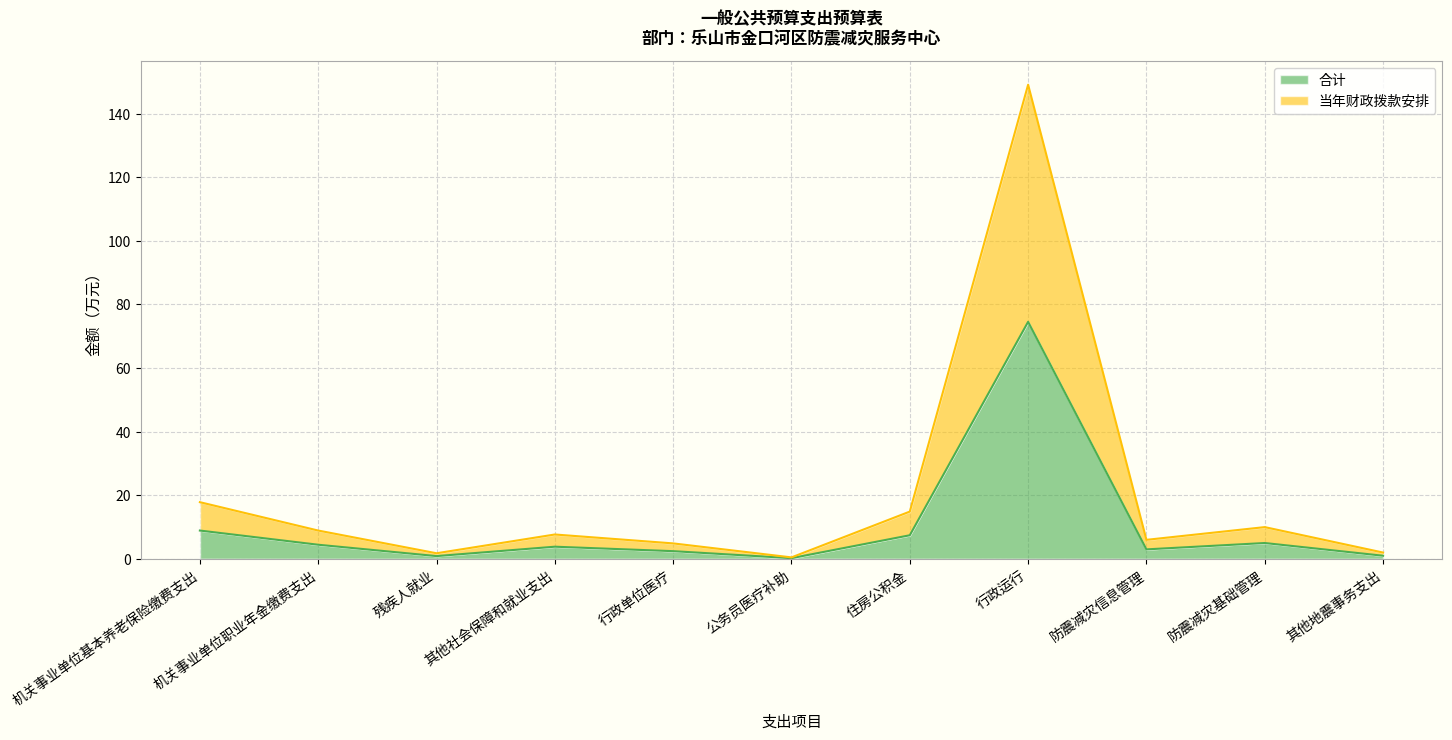

What is the smallest value displayed?

0.2